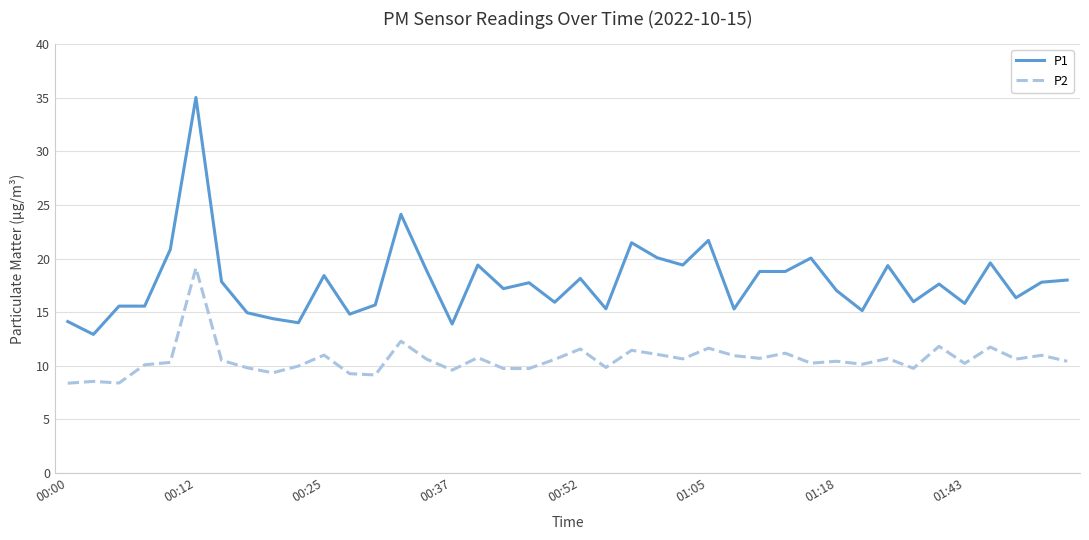

What is the difference between the maximum and minimum values in the P1 series?

22.1